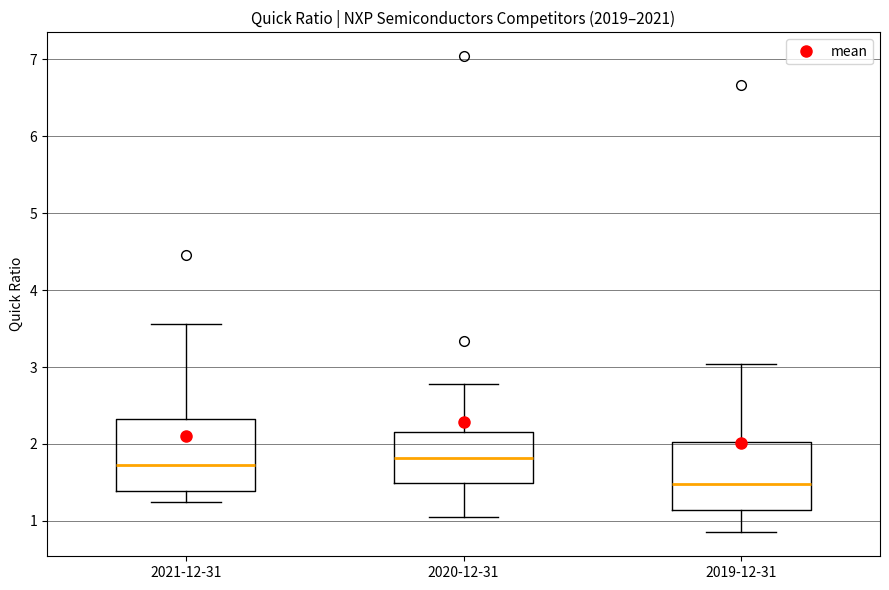

Reading left to right, transcribe this box plot: for each box, give where its median line is, the range the box spans, and where its two whiskers end, as read against the y-axis. The values are not printed on the chart, so give them approximately, as read against the axis.

2021-12-31: median 1.7, box 1.4 to 2.3, whiskers 1.2 to 3.6
2020-12-31: median 1.8, box 1.5 to 2.2, whiskers 1.1 to 2.8
2019-12-31: median 1.5, box 1.1 to 2.0, whiskers 0.9 to 3.0